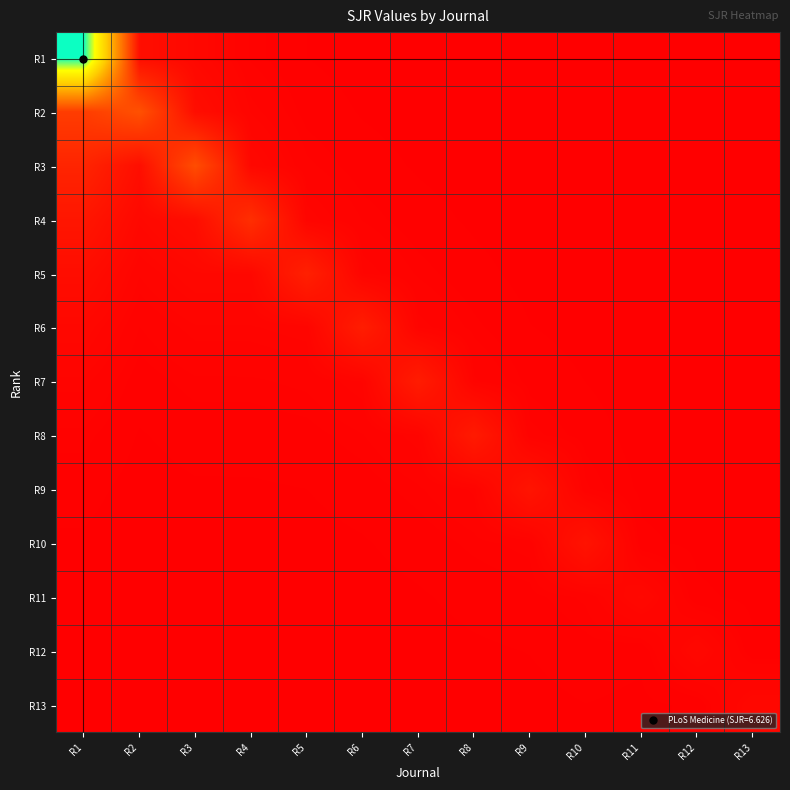

Between R6 and R7, which is larger?

R6